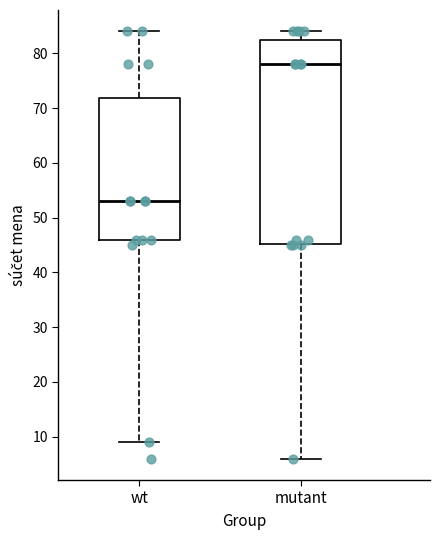

Where is the lower edge of the box for wt on the y-axis? The values are not printed on the chart, so give them approximately, as read against the axis.

46